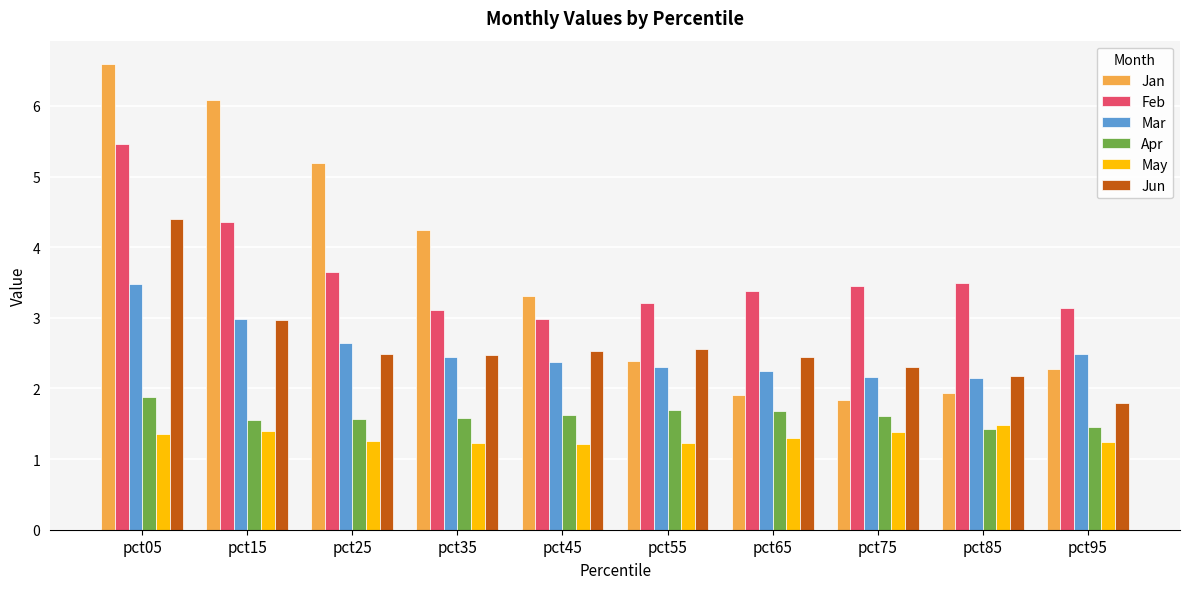

What is the maximum value for Apr?

1.9